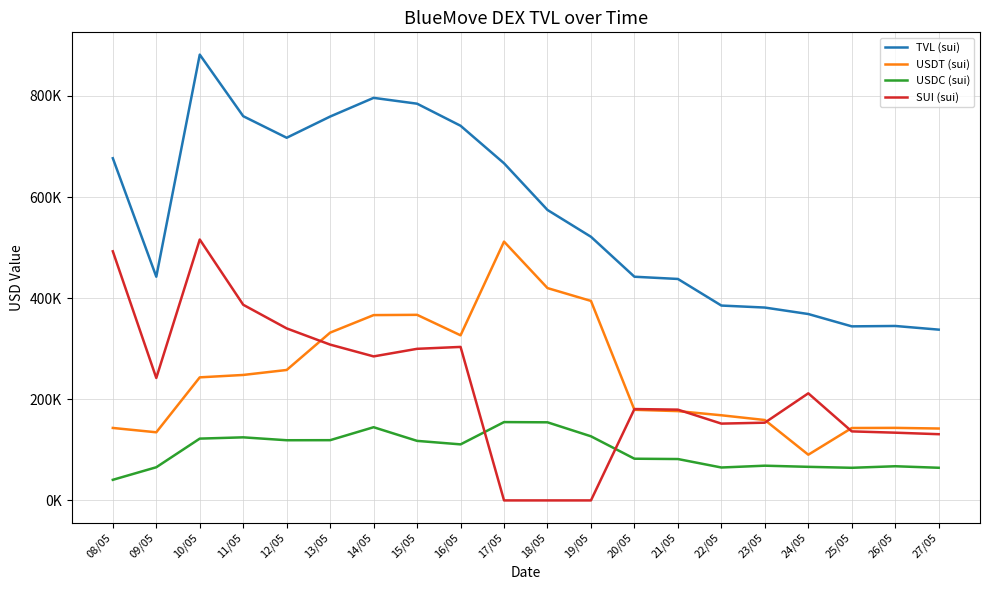

What are all the series names shown in the legend?

TVL (sui), USDT (sui), USDC (sui), SUI (sui)